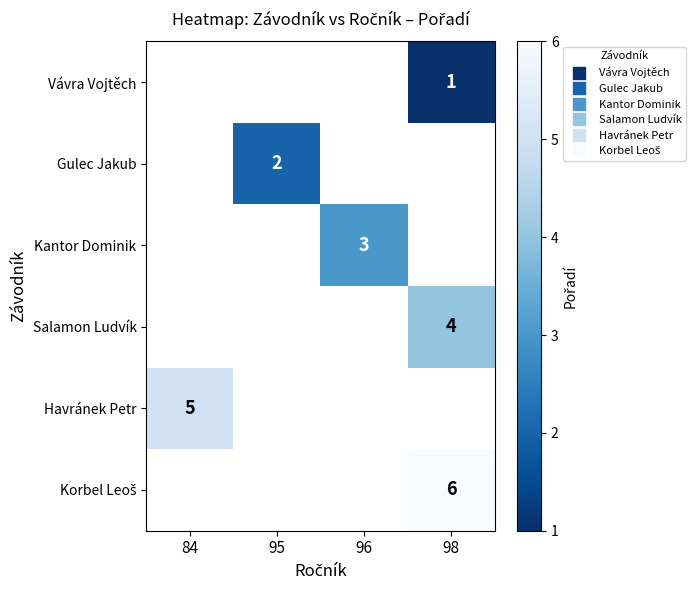

Which category has the lowest value across all series?

98